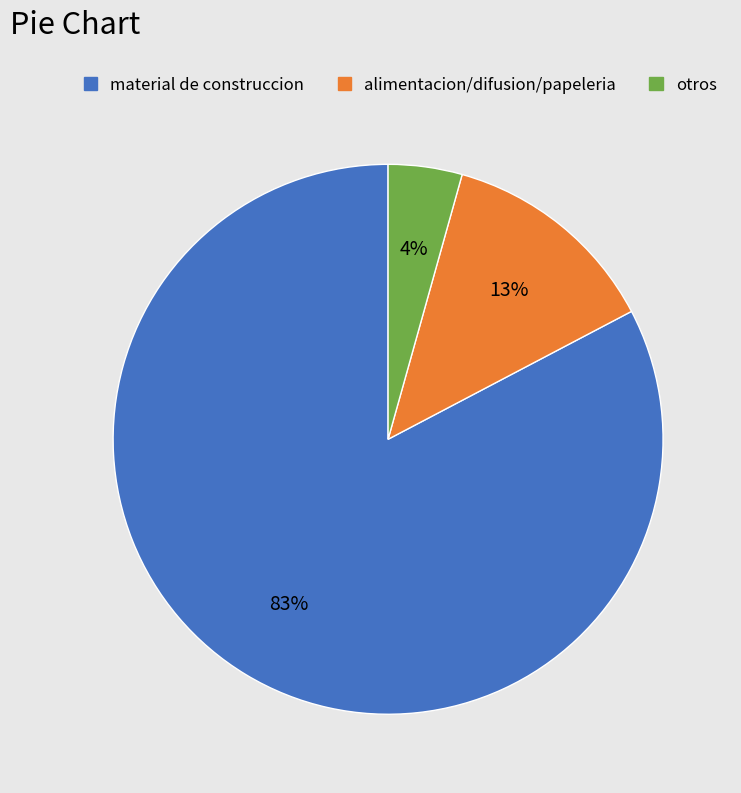

Which has a higher value, otros or material de construccion?

material de construccion